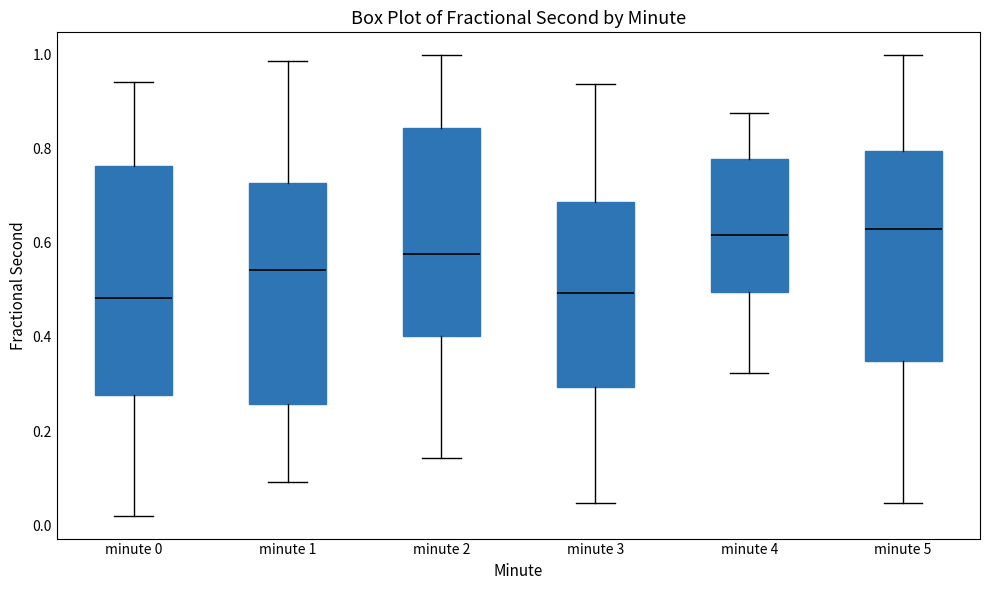

Reading left to right, read every box against the y-axis: the position of its median line, the range the box covers, and the ends of its whiskers. The values are not printed on the chart, so give them approximately, as read against the axis.

minute 0: median 0.48, box 0.28 to 0.76, whiskers 0.02 to 0.94
minute 1: median 0.54, box 0.26 to 0.72, whiskers 0.10 to 0.98
minute 2: median 0.58, box 0.40 to 0.84, whiskers 0.14 to 1.00
minute 3: median 0.50, box 0.30 to 0.68, whiskers 0.04 to 0.94
minute 4: median 0.62, box 0.50 to 0.78, whiskers 0.32 to 0.88
minute 5: median 0.62, box 0.34 to 0.80, whiskers 0.04 to 1.00